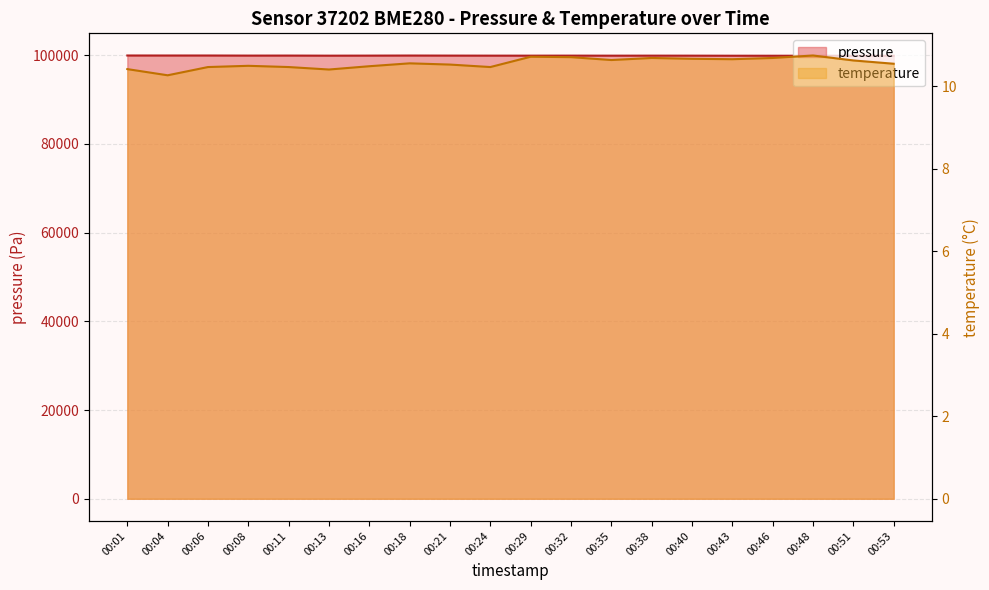

The value of temperature at 00:18 is 6.4. True or false?

False